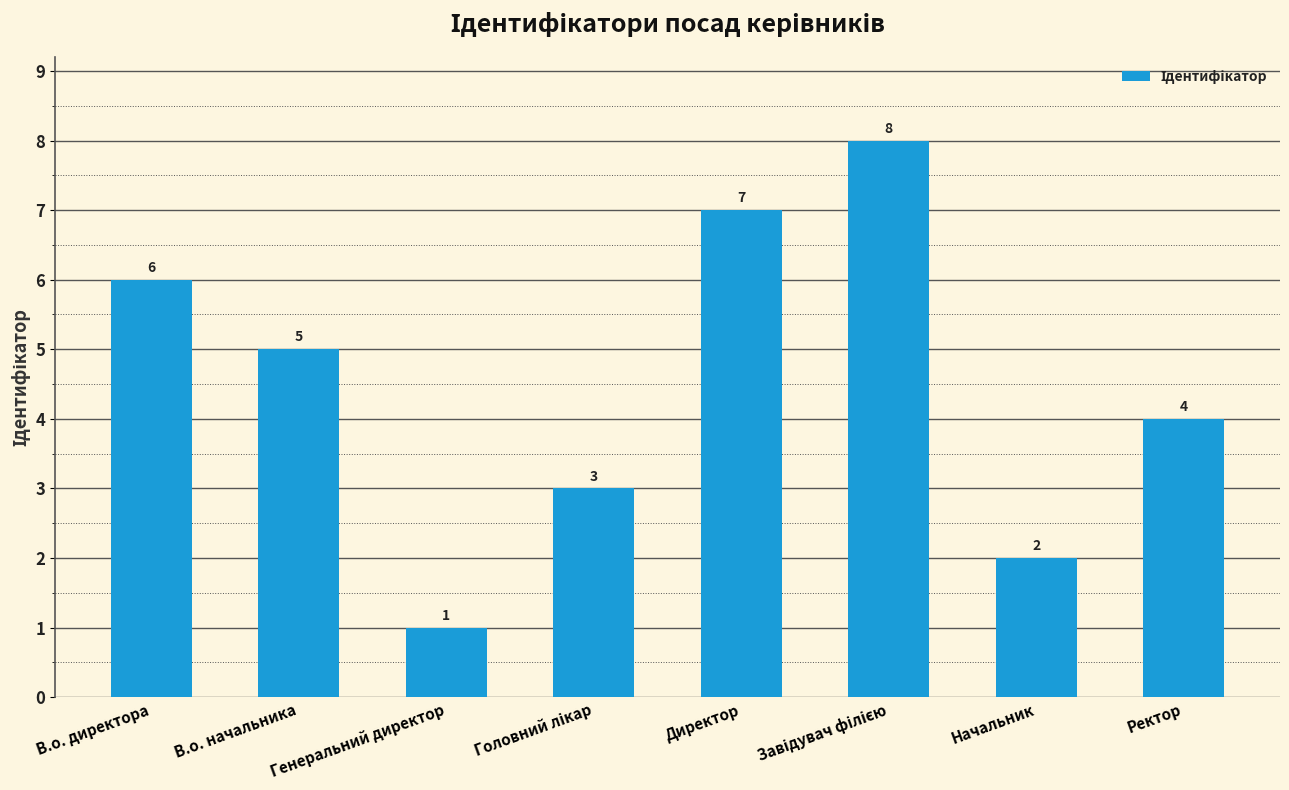

Read the value at Генеральний директор.

1